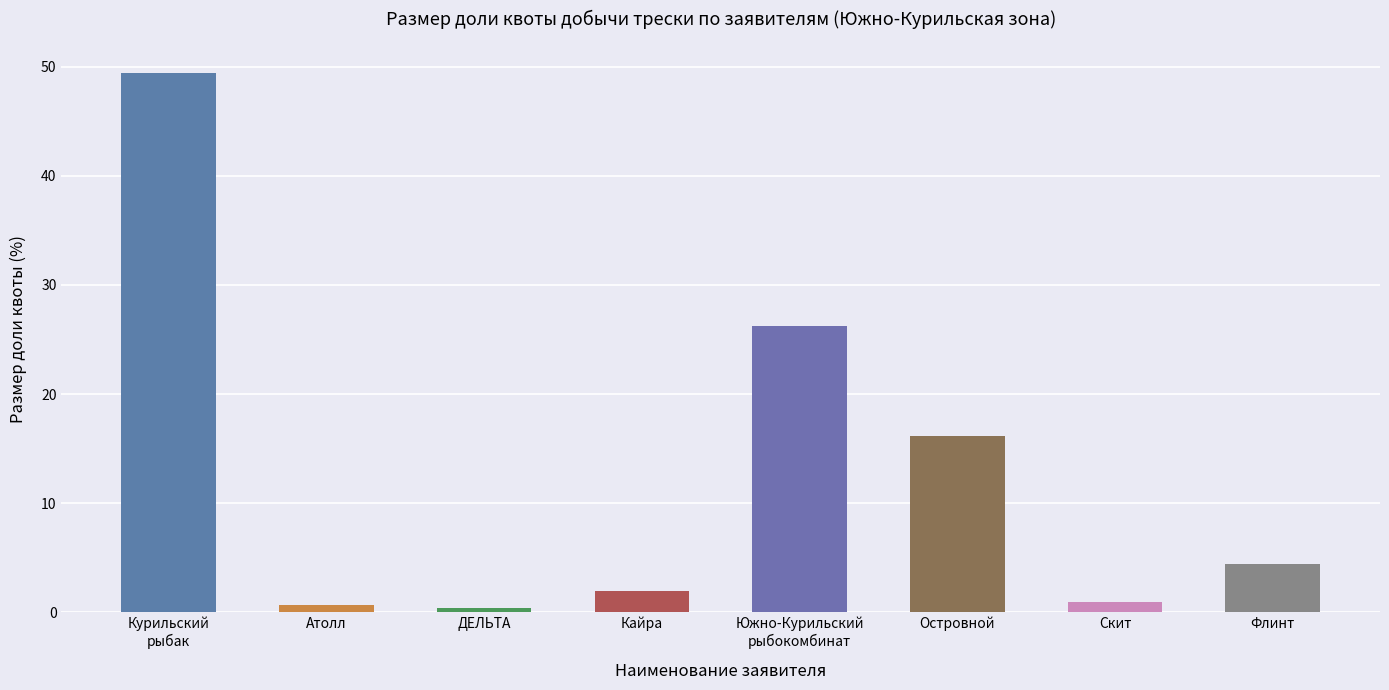

Reading left to right, list all the values displayed in this chart.

Курильский
рыбак=49.4	Атолл=0.6	ДЕЛЬТА=0.3	Кайра=1.9	Южно-Курильский
рыбокомбинат=26.2	Островной=16.1	Скит=0.9	Флинт=4.4